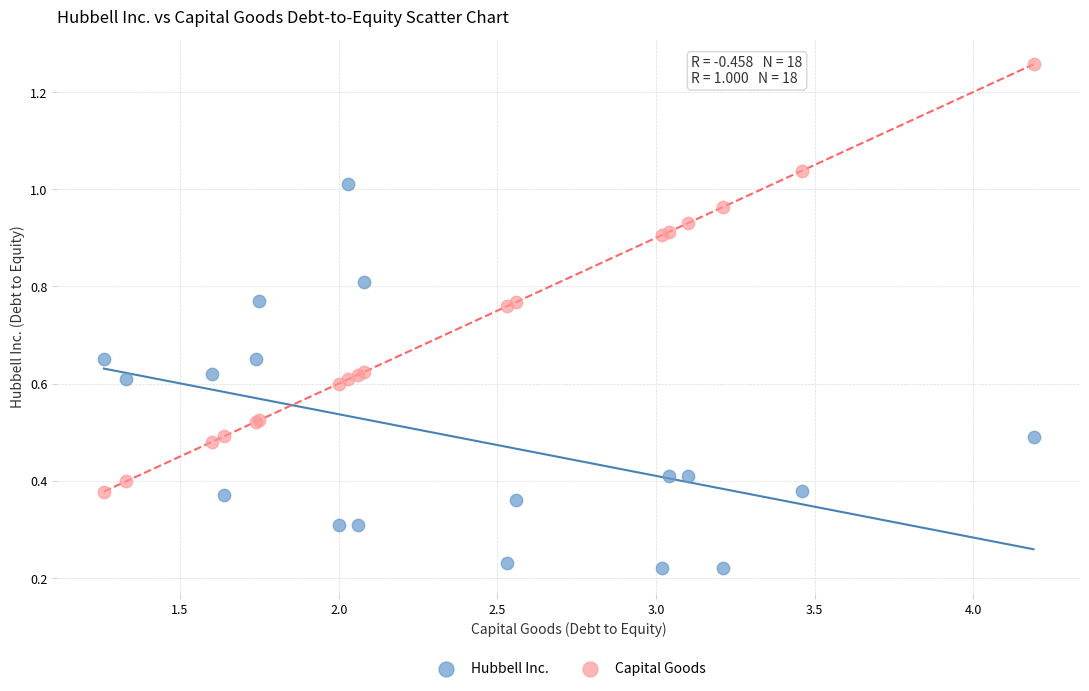

Which series contains the highest Y value?

Capital Goods